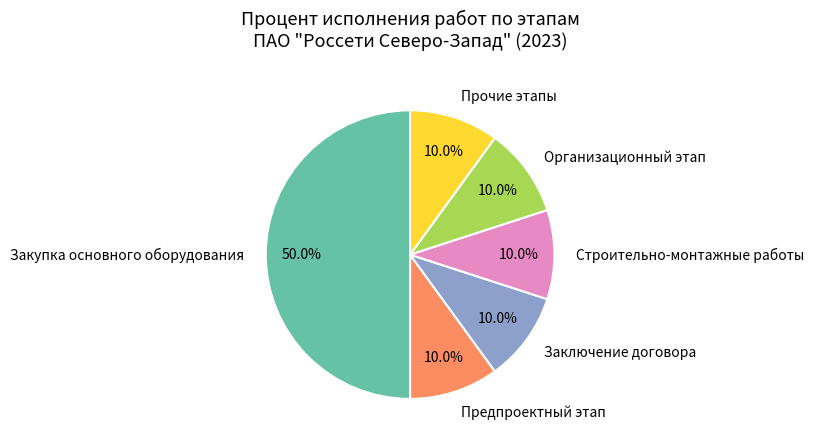

What percentage is NOT represented by Предпроектный этап?

90.0%